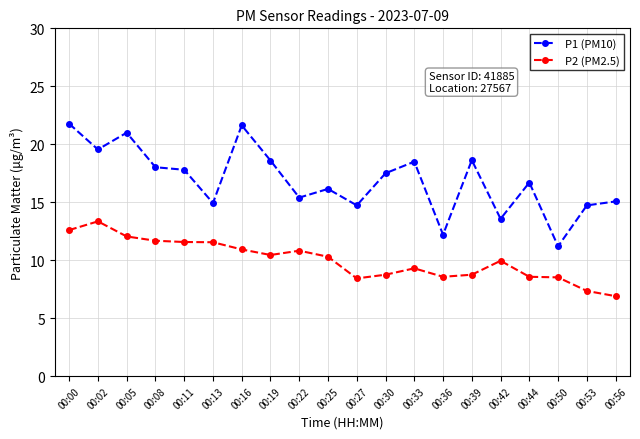

True or false: P1 (PM10) and P2 (PM2.5) cross at least once.

False